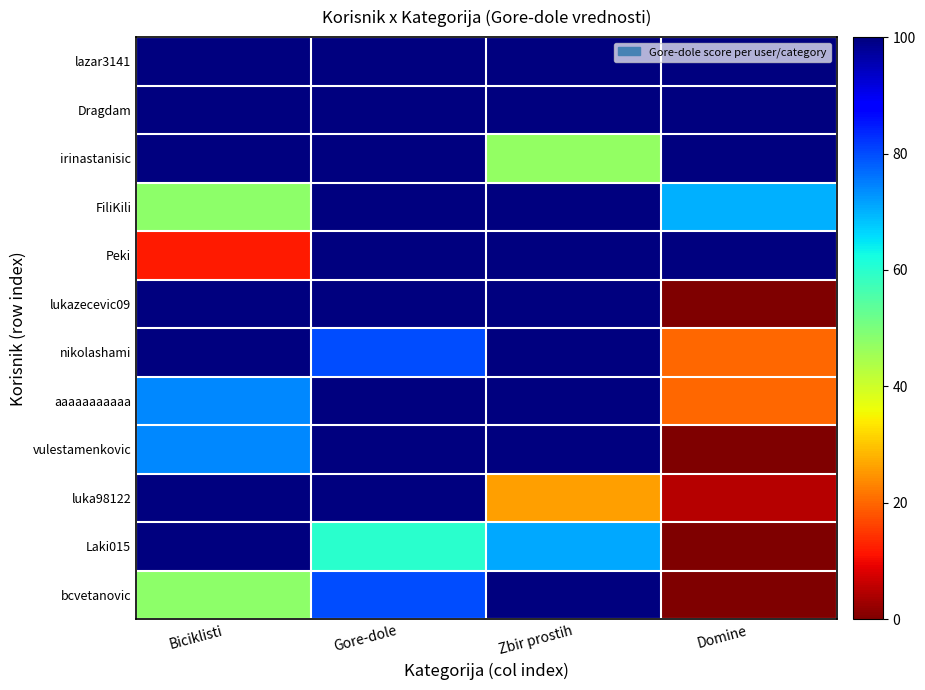

Reading right to left, what are all the values shown in this chart?

lazar3141: Domine=100	Zbir prostih=100	Gore-dole=100	Biciklisti=100
Dragdam: Domine=100	Zbir prostih=100	Gore-dole=100	Biciklisti=100
irinastanisic: Domine=100	Zbir prostih=47	Gore-dole=100	Biciklisti=100
FiliKili: Domine=70	Zbir prostih=100	Gore-dole=100	Biciklisti=48
Peki: Domine=100	Zbir prostih=100	Gore-dole=100	Biciklisti=12
lukazecevic09: Domine=0	Zbir prostih=100	Gore-dole=100	Biciklisti=100
nikolashami: Domine=20	Zbir prostih=100	Gore-dole=80	Biciklisti=100
aaaaaaaaaaa: Domine=20	Zbir prostih=100	Gore-dole=100	Biciklisti=74
vulestamenkovic: Domine=0	Zbir prostih=100	Gore-dole=100	Biciklisti=74
luka98122: Domine=5	Zbir prostih=26	Gore-dole=100	Biciklisti=100
Laki015: Domine=0	Zbir prostih=71	Gore-dole=60	Biciklisti=100
bcvetanovic: Domine=0	Zbir prostih=100	Gore-dole=80	Biciklisti=48